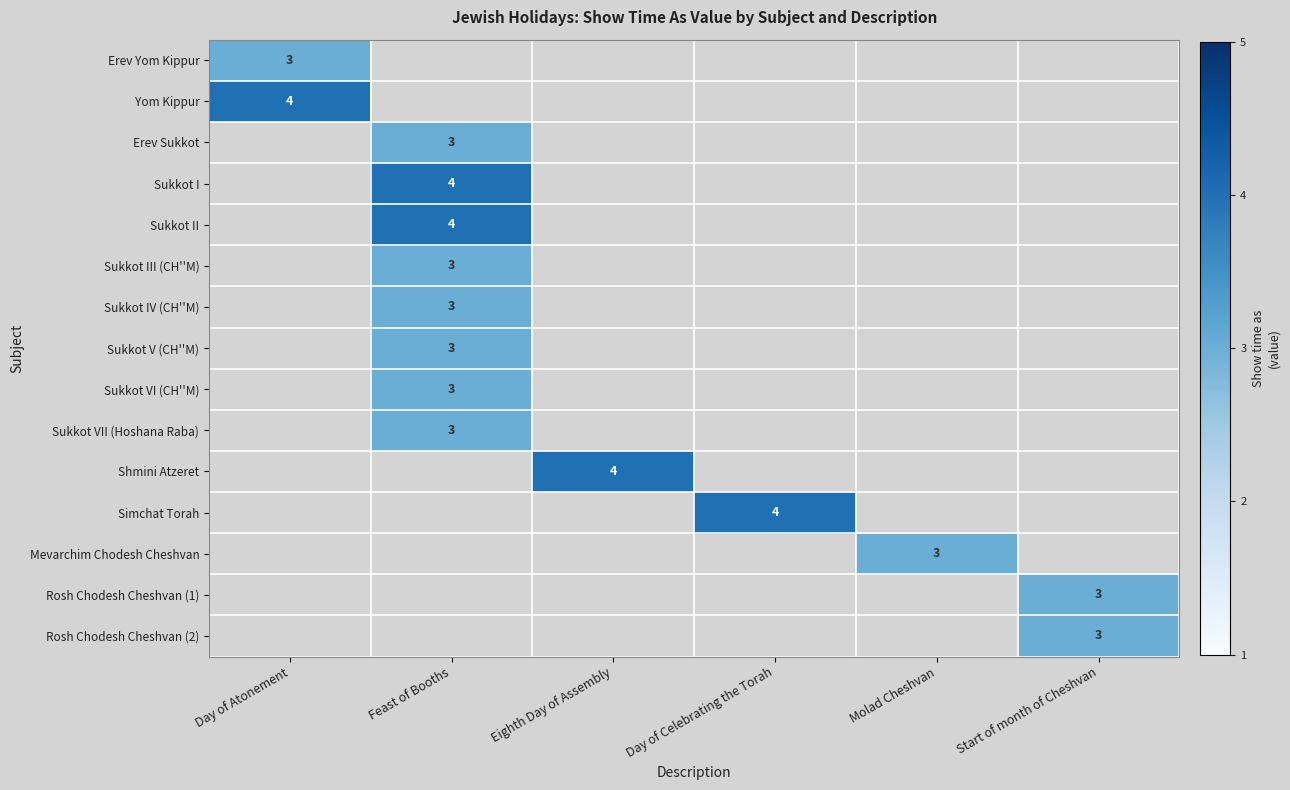

Which label corresponds to the largest value in the chart?

Day of Atonement